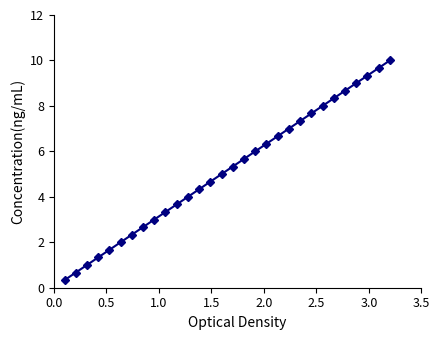

How many categories are shown in the chart?

30